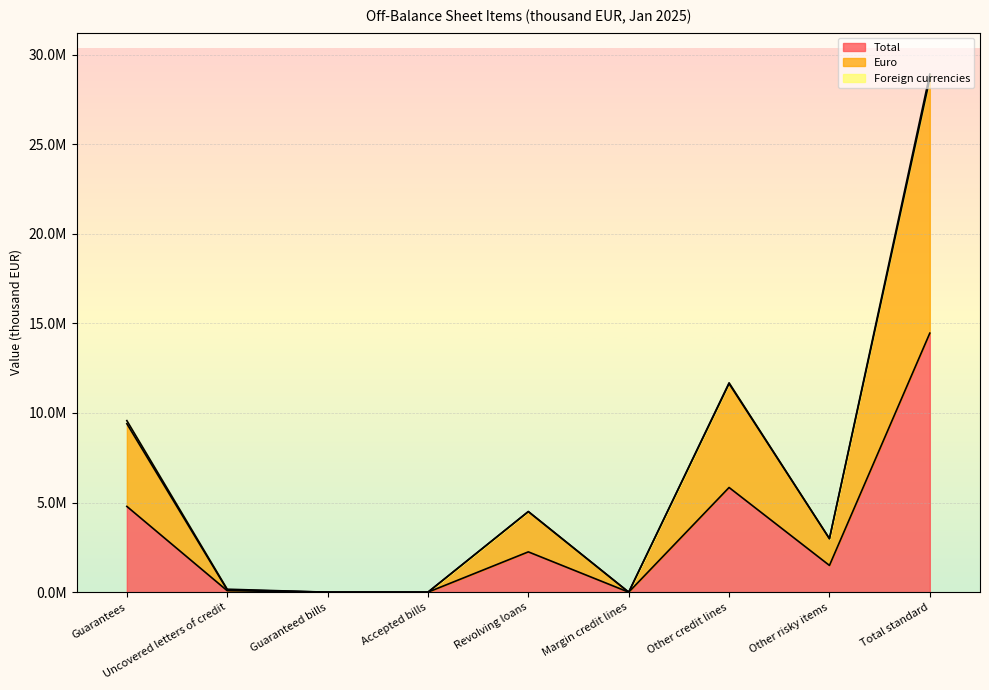

Is it true that Euro equals 86478 at Uncovered letters of credit?

False